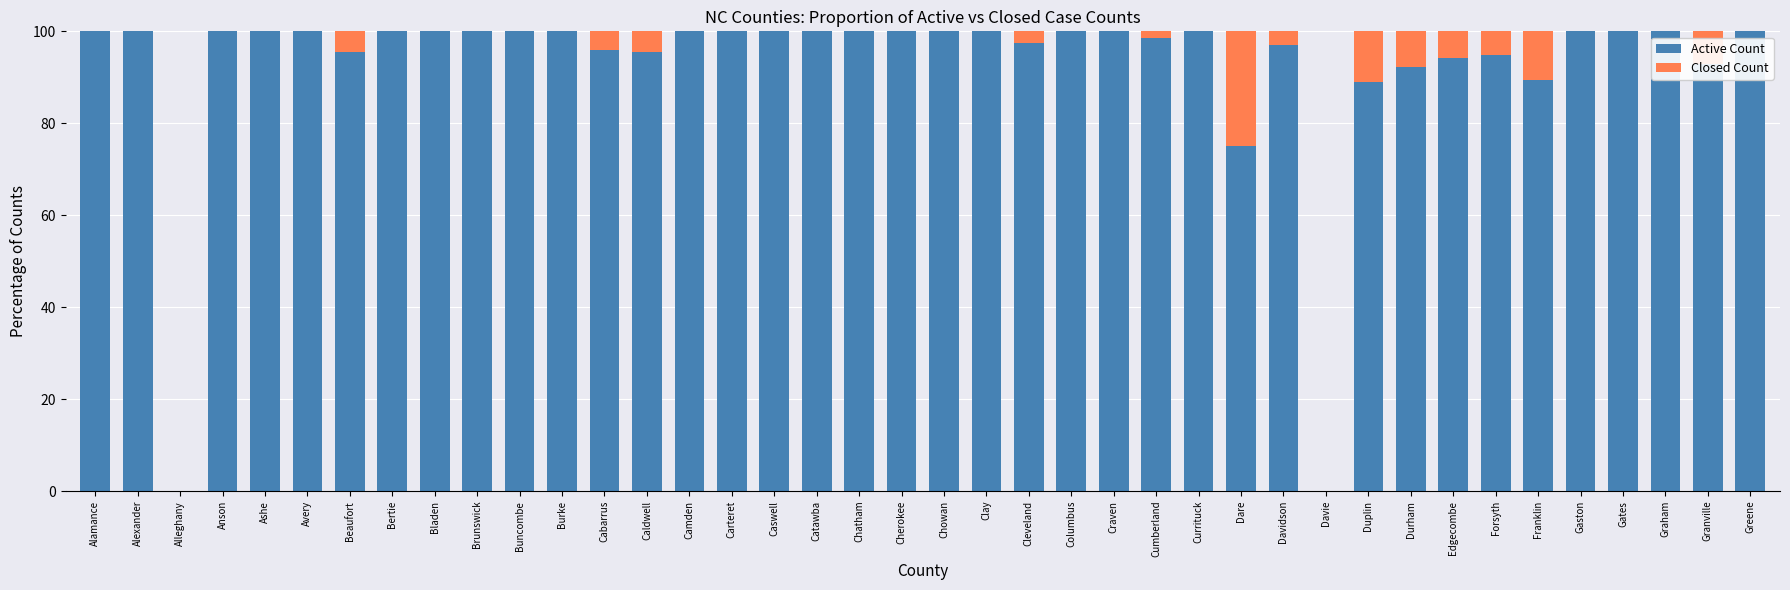

What is the total value across all series at Cabarrus?

100.0